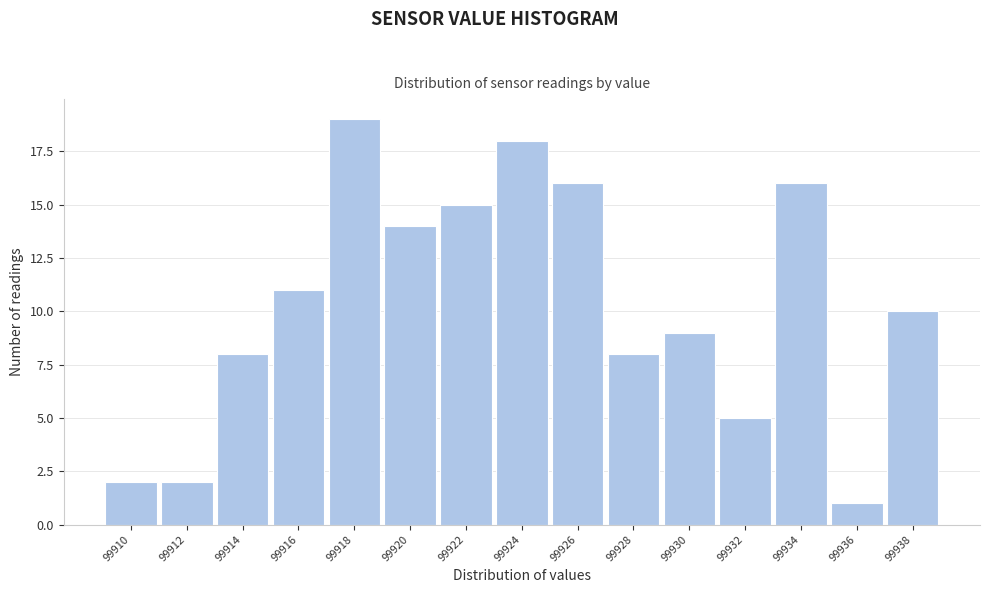

Reading left to right, transcribe all the data shown in this chart.

2	2	8	11	19	14	15	18	16	8	9	5	16	1	10